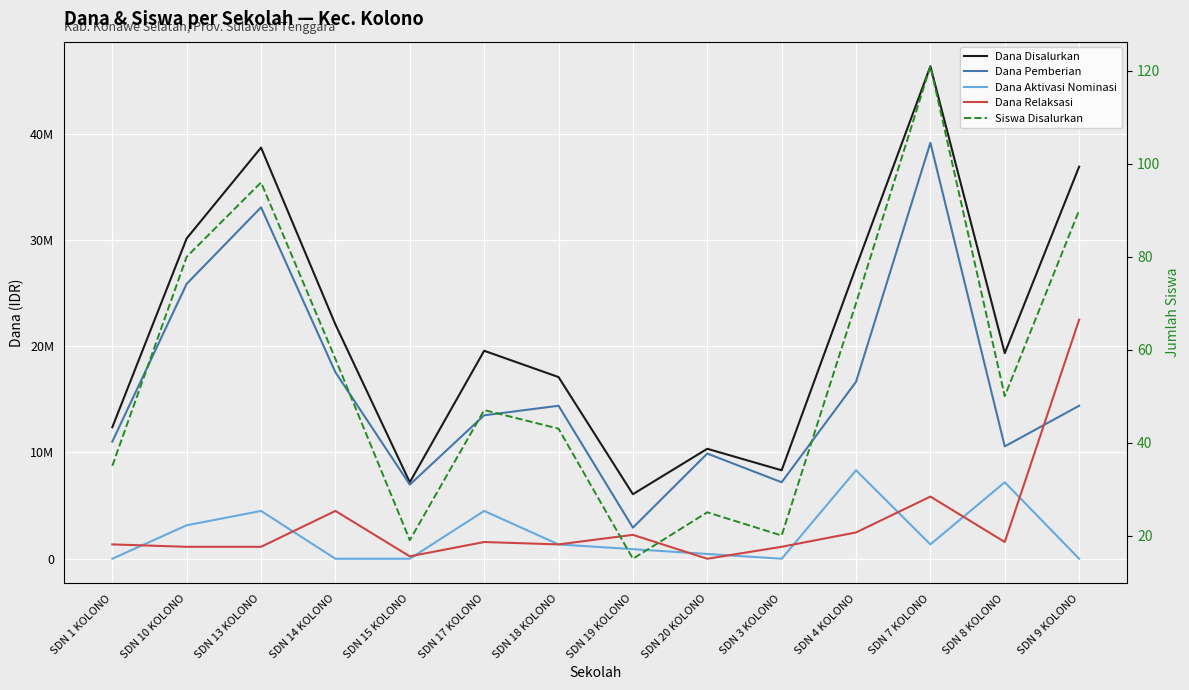

The value of Siswa Disalurkan at SDN 4 KOLONO is 70. True or false?

True